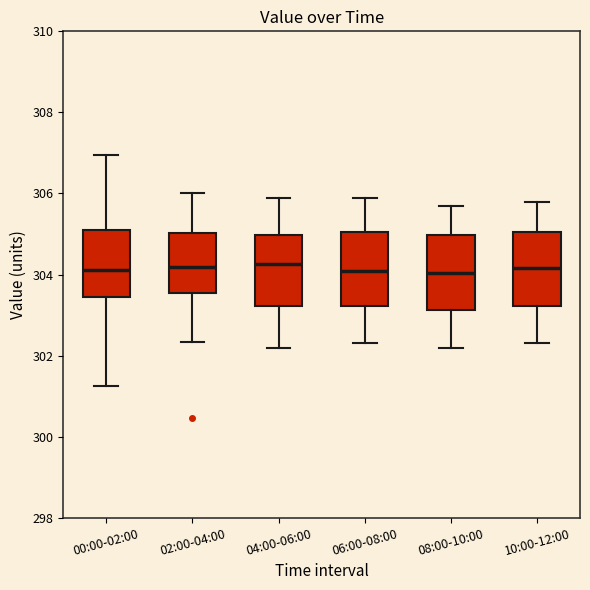

Reading left to right, transcribe this box plot: for each box, give where its median line is, the range the box spans, and where its two whiskers end, as read against the y-axis. The values are not printed on the chart, so give them approximately, as read against the axis.

00:00-02:00: median 304.2, box 303.4 to 305.0, whiskers 301.2 to 307.0
02:00-04:00: median 304.2, box 303.6 to 305.0, whiskers 302.4 to 306.0
04:00-06:00: median 304.2, box 303.2 to 305.0, whiskers 302.2 to 306.0
06:00-08:00: median 304.2, box 303.2 to 305.0, whiskers 302.4 to 306.0
08:00-10:00: median 304.0, box 303.2 to 305.0, whiskers 302.2 to 305.8
10:00-12:00: median 304.2, box 303.2 to 305.0, whiskers 302.4 to 305.8